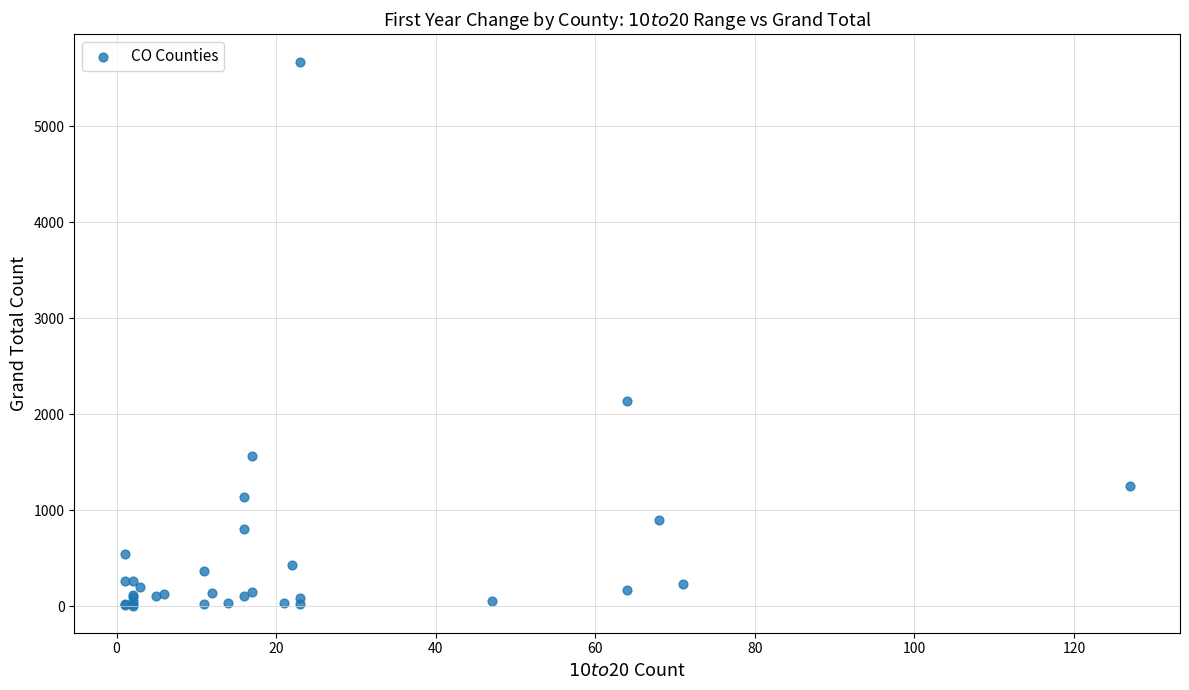

What Y value in the scatter plot is closest to 2841?

2138